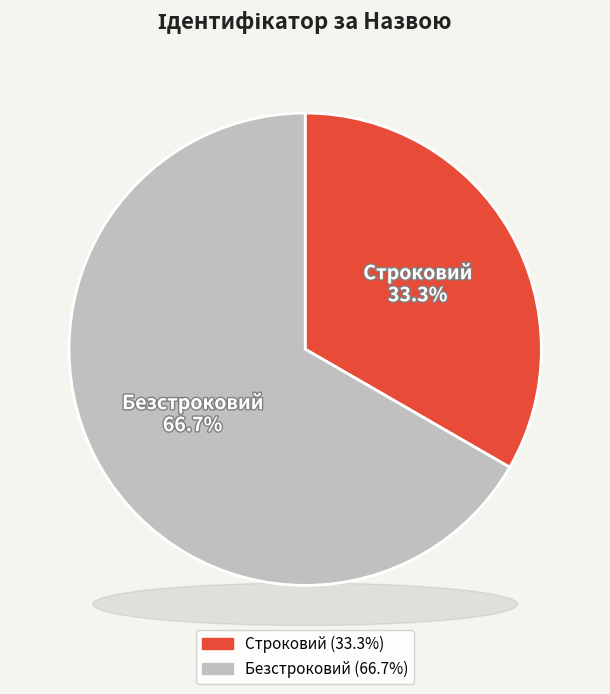

Rank the categories by value from lowest to highest.

Строковий, Безстроковий